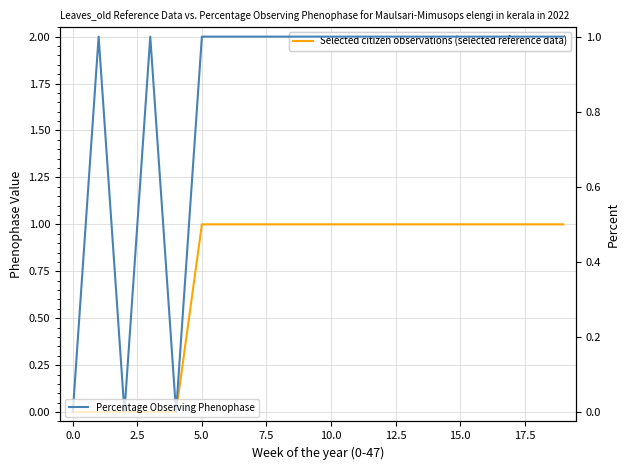

What are all the series names shown in the legend?

Selected citizen observations (selected reference data), Percentage Observing Phenophase